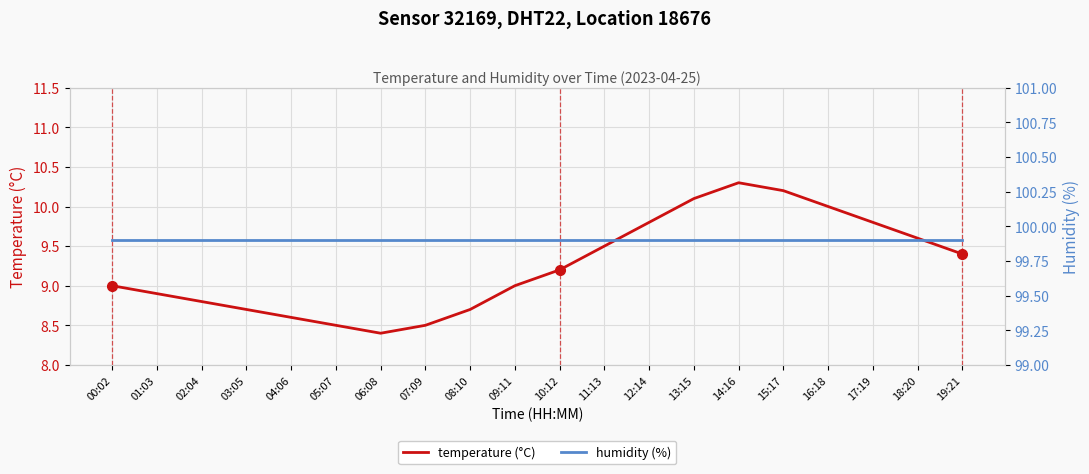

What is the sum of the temperature (°C) values at 05:07 and 15:17?

18.7